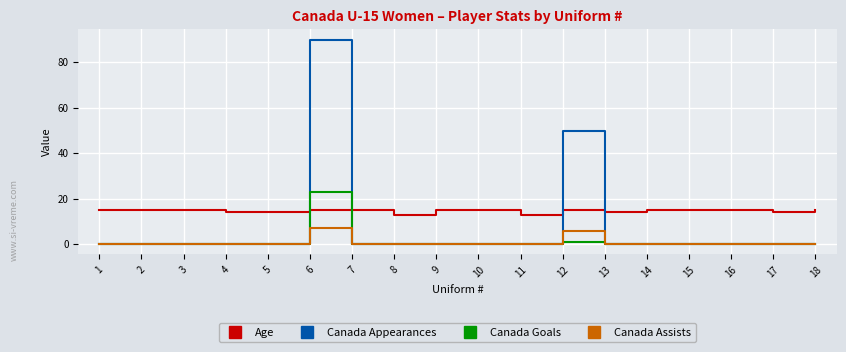

How many lines are shown in the chart?

4